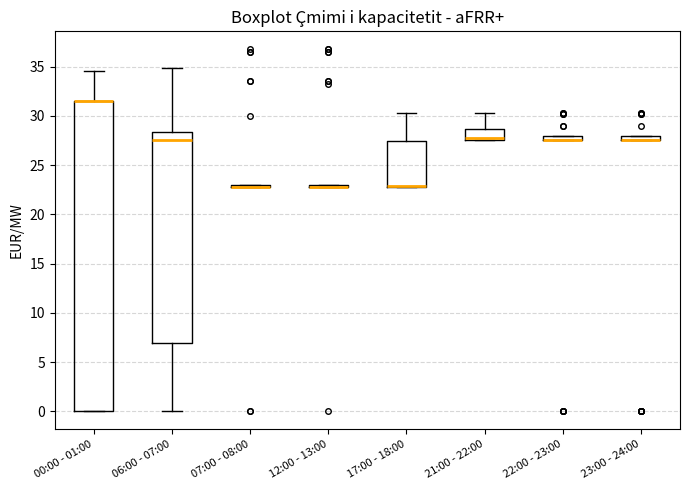

Where is the lower edge of the box for 22:00 - 23:00 on the y-axis? The values are not printed on the chart, so give them approximately, as read against the axis.

27.5